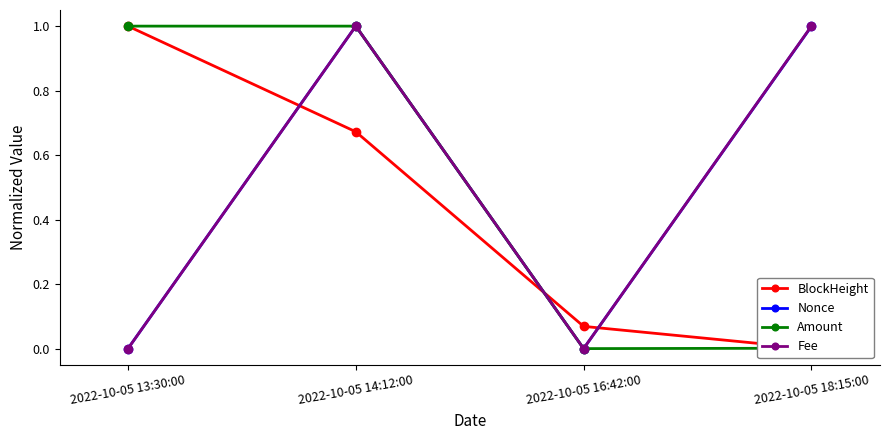

Reading right to left, what are all the values shown in this chart?

BlockHeight: 0.0	0.1	0.7	1.0
Nonce: 1.0	0.0	1.0	0.0
Amount: 0.0	0.0	1.0	1.0
Fee: 1.0	0.0	1.0	0.0